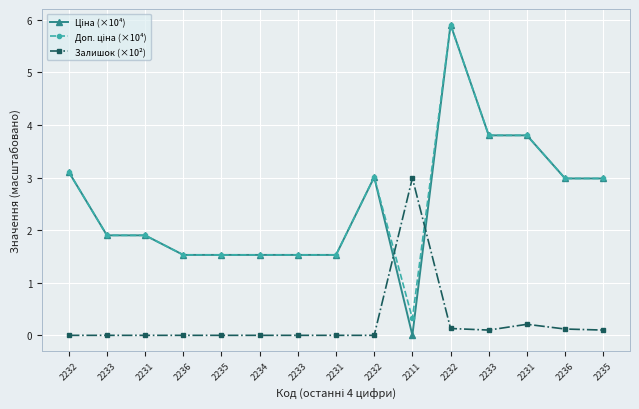

How many lines are shown in the chart?

3